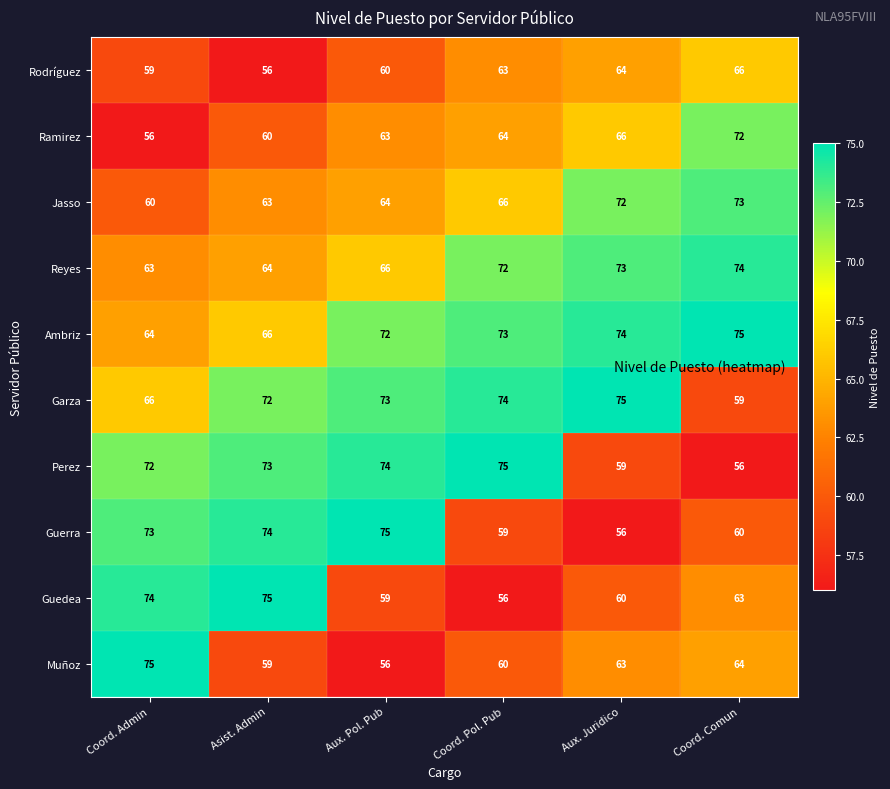

What is the difference between the highest and lowest values at Coord. Pol. Pub?

19